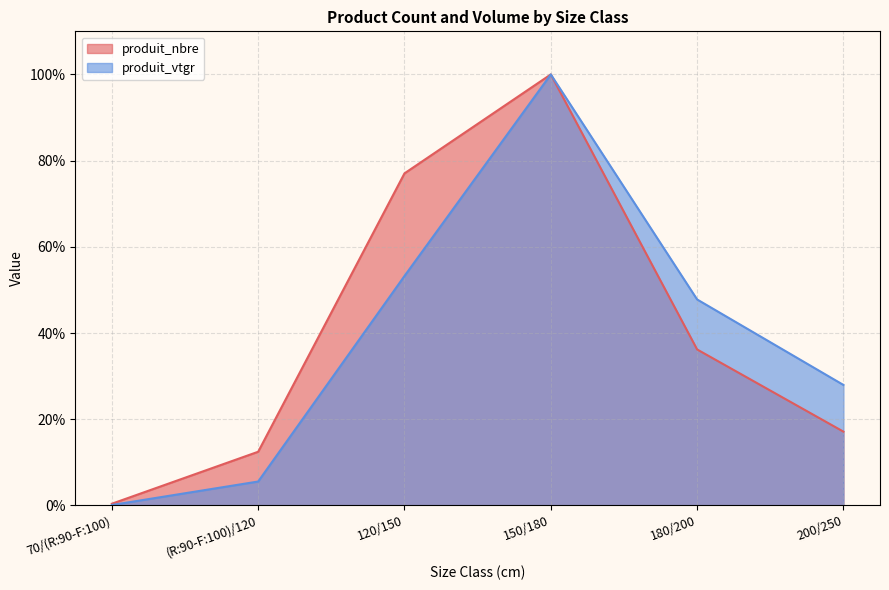

True or false: produit_vtgr and produit_nbre intersect in this chart.

False